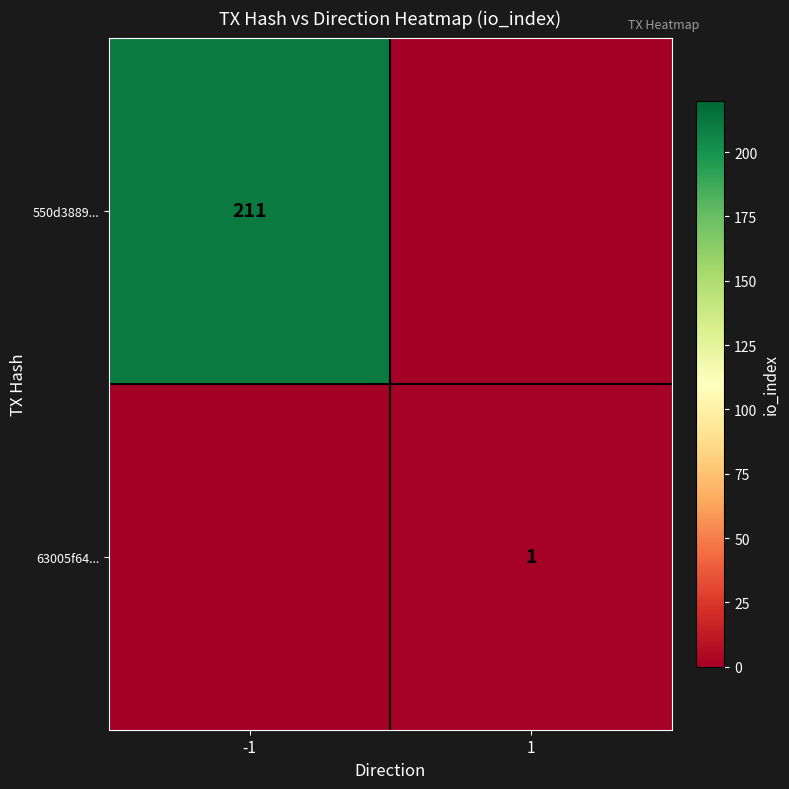

Is it true that 550d3889... equals 91 at -1?

False